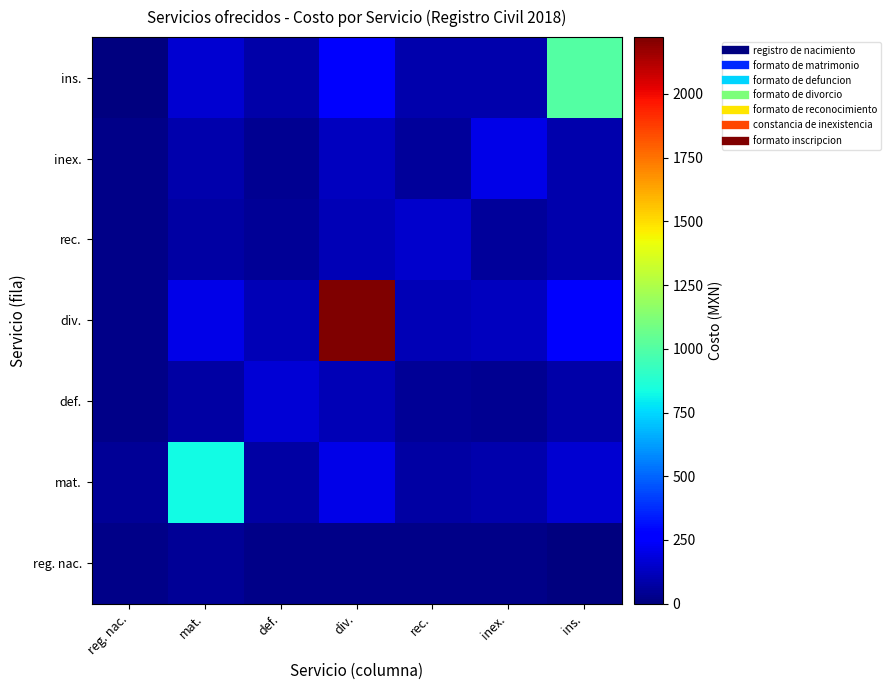

Reading left to right, list all the values displayed in this chart.

reg. nac.: reg. nac.=18.7	mat.=45.4	def.=22.8	div.=18.5	rec.=18.7	inex.=24.1	ins.=2.3
mat.: reg. nac.=45.4	mat.=830.1	def.=74.2	div.=206.8	rec.=77.4	inex.=88.4	ins.=160.3
def.: reg. nac.=22.8	mat.=74.2	def.=165.2	div.=108.4	rec.=48.5	inex.=35.7	ins.=79.0
div.: reg. nac.=18.5	mat.=206.8	def.=108.4	div.=2222.8	rec.=110.1	inex.=121.6	ins.=248.8
rec.: reg. nac.=18.7	mat.=77.4	def.=48.5	div.=110.1	rec.=153.3	inex.=60.7	ins.=89.2
inex.: reg. nac.=24.1	mat.=88.4	def.=35.7	div.=121.6	rec.=60.7	inex.=206.1	ins.=91.5
ins.: reg. nac.=2.3	mat.=160.3	def.=79.0	div.=248.8	rec.=89.2	inex.=91.5	ins.=999.3